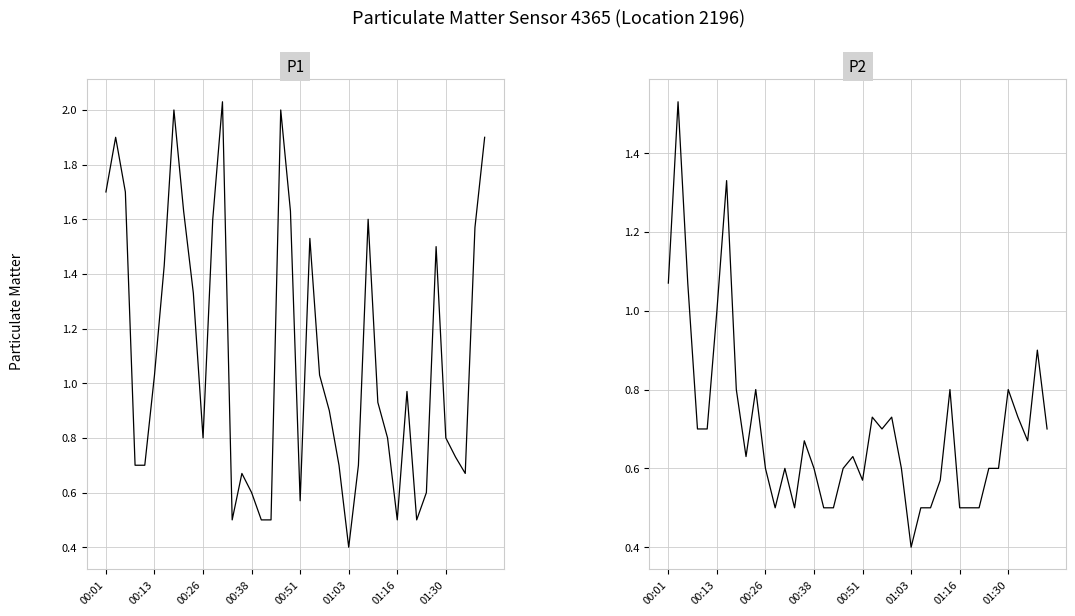

Count the number of categories in the chart.

40